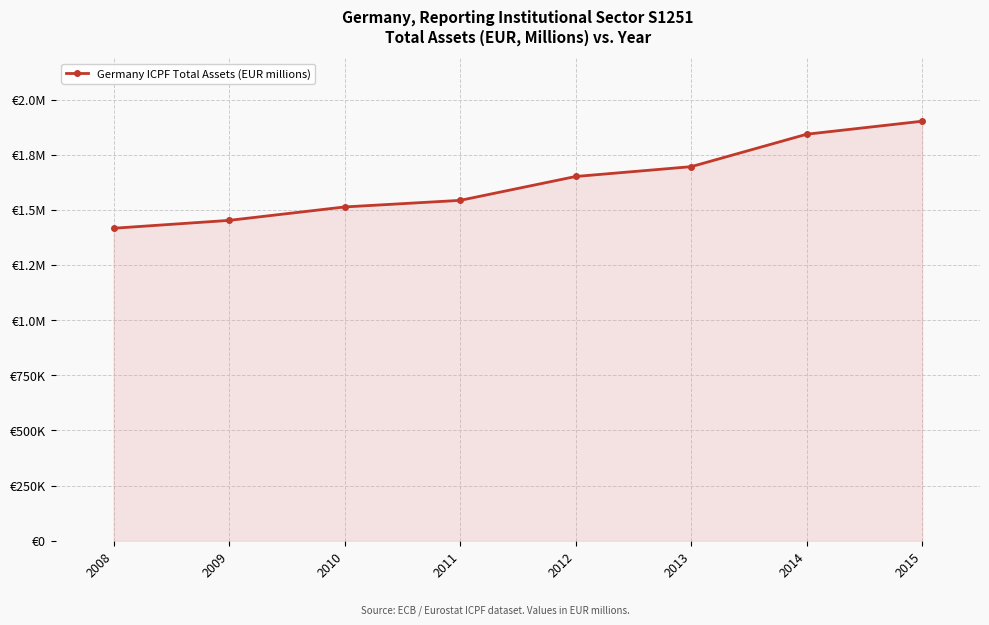

True or false: the data has more than 2 interior local peaks.

False